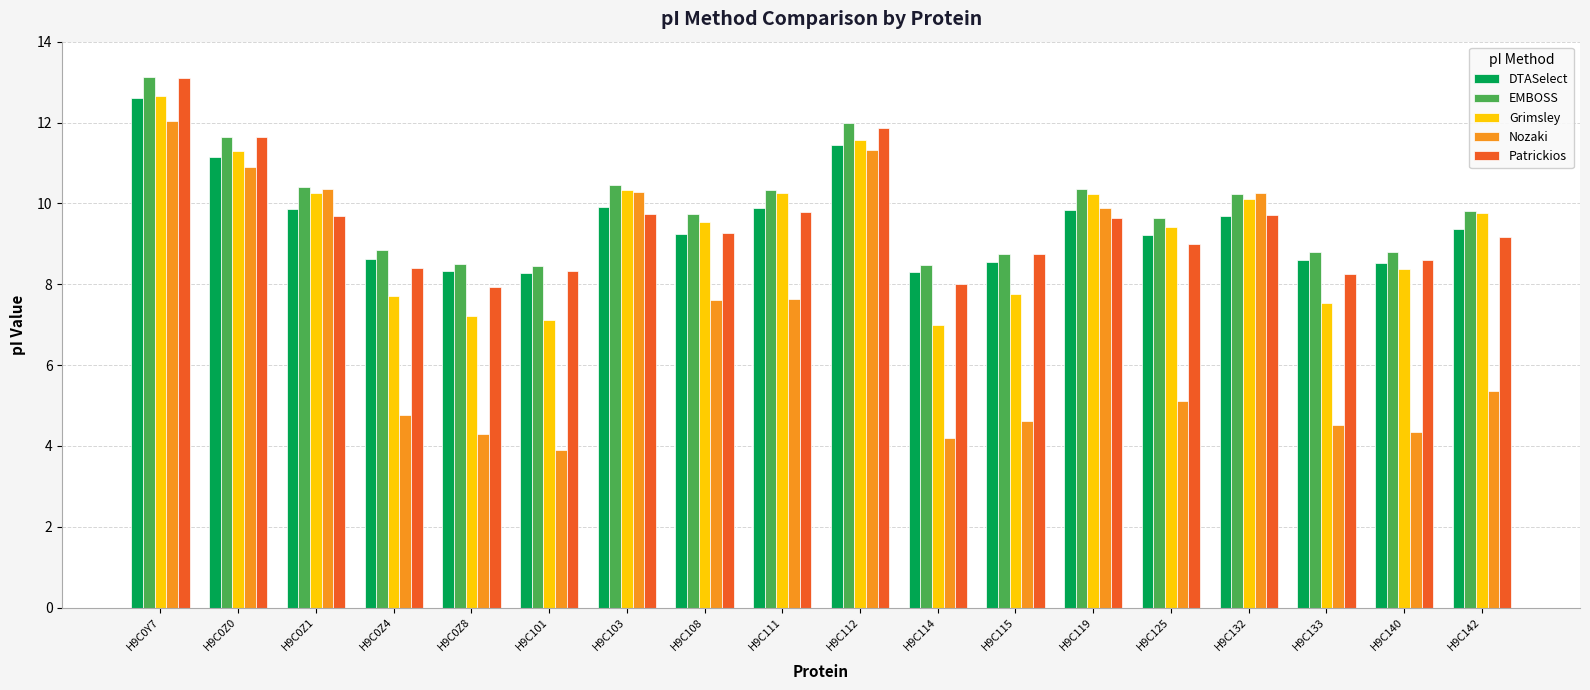

How many distinct data groups are displayed?

5